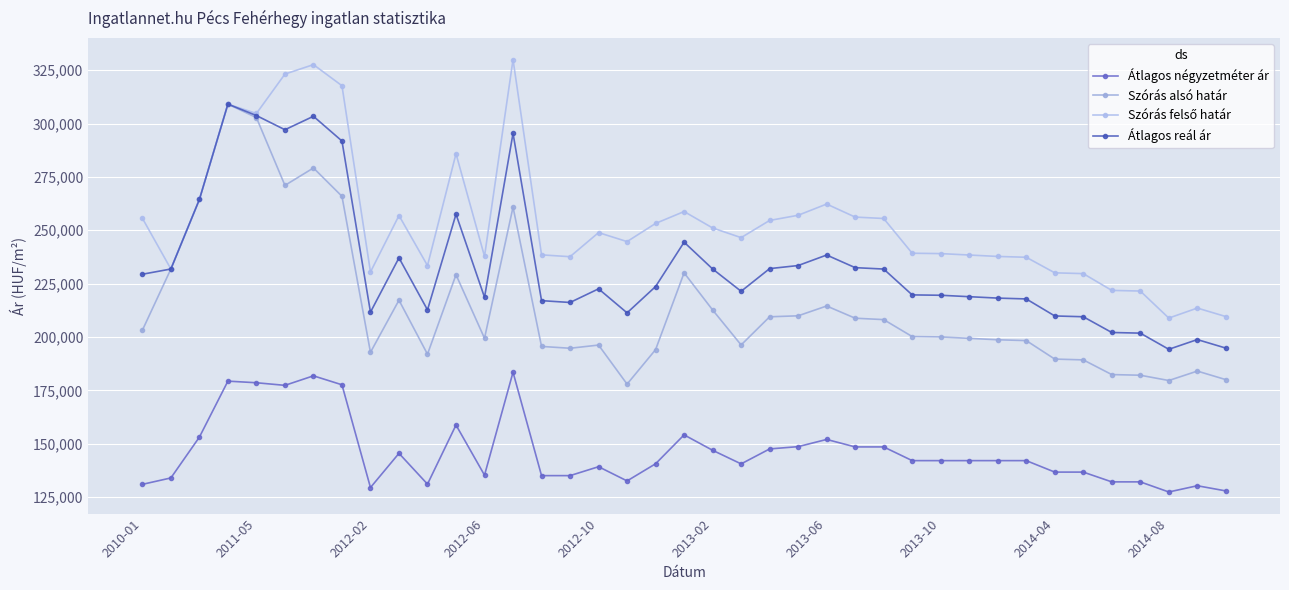

What is the difference between the second highest and second lowest values in the Átlagos négyzetméter ár series?

53913